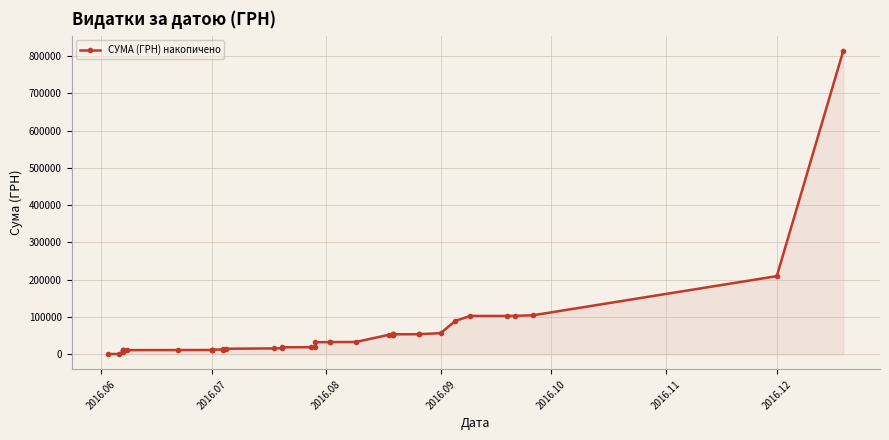

Reading left to right, transcribe all the data shown in this chart.

767.0	821.0	6717.0	9990.8	10380.8	10580.8	10820.8	11212.8	11384.8	11459.8	11725.8	12528.9	12726.0	13788.6	14851.1	15851.1	16212.9	18776.8	19133.9	19135.2	32449.1	32657.1	32800.5	32935.5	52379.5	52593.2	52876.9	53100.6	53105.2	53603.1	53859.6	53864.1	56736.1	89800.7	102821.4	102853.4	103077.4	104666.2	209565.2	813926.5